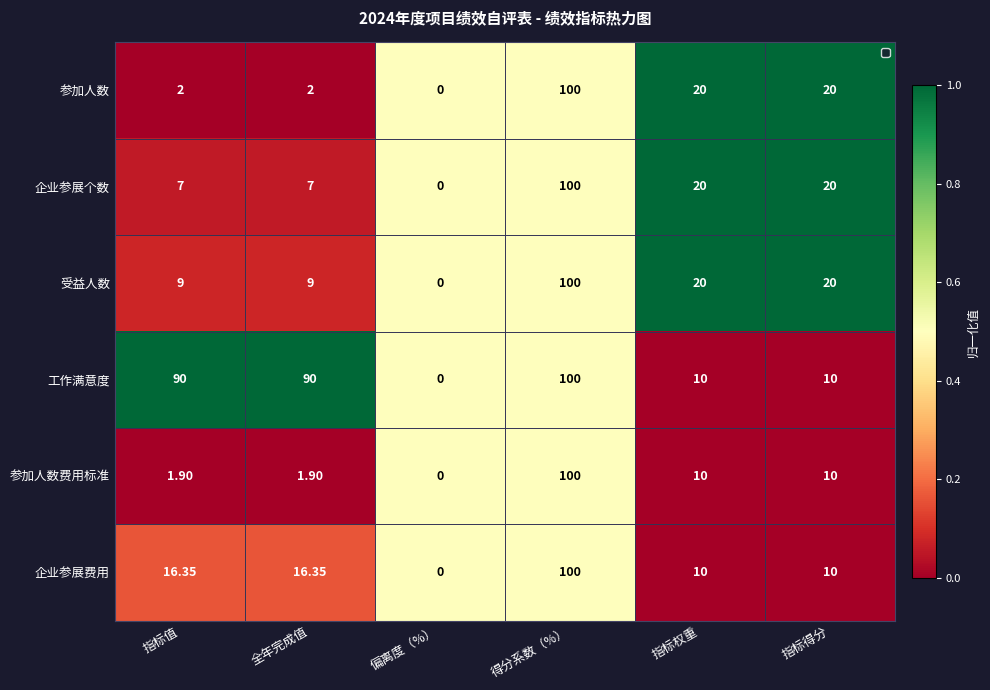

Which category has the lowest value in the 工作满意度 series?

偏离度（%）